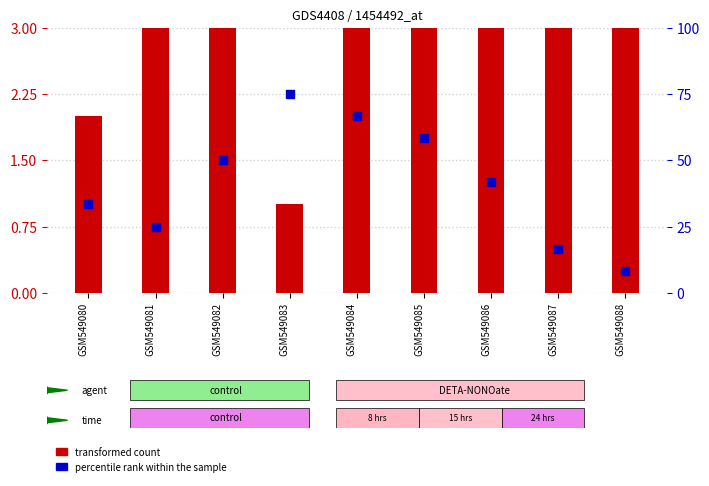

Is the value of transformed count at GSM549084 greater than the value of percentile rank within the sample at GSM549081?

Yes